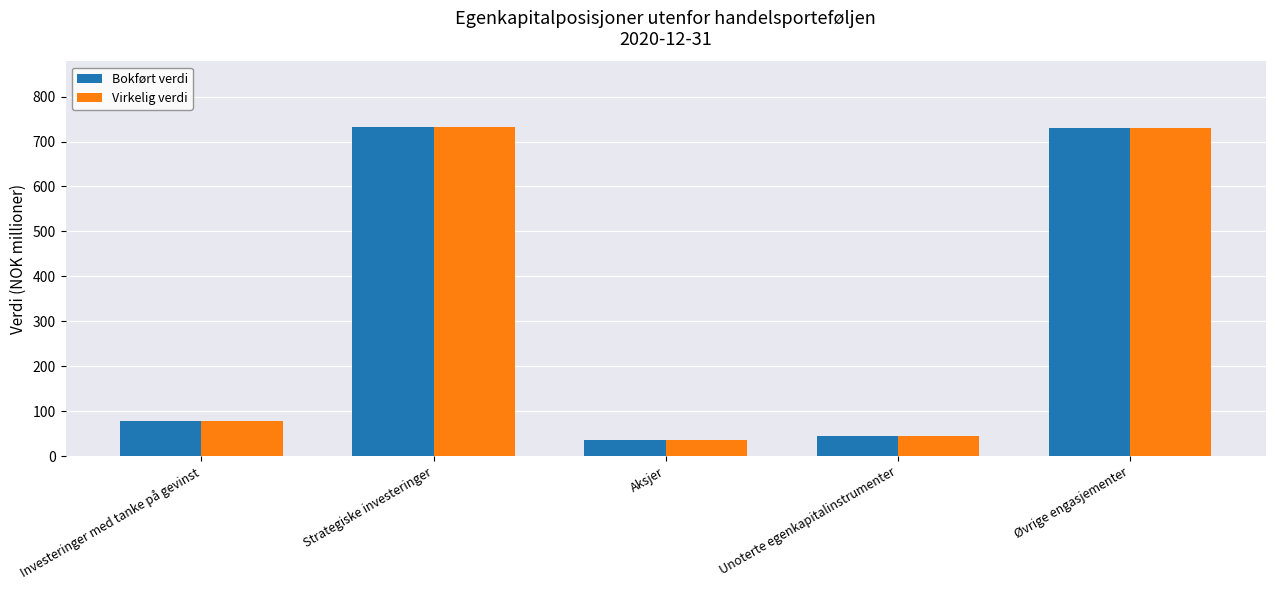

What is the total value across all series at Aksjer?

70.8